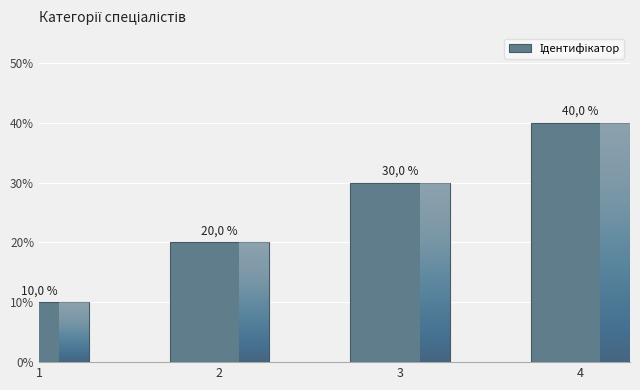

How many bars are there in total?

4